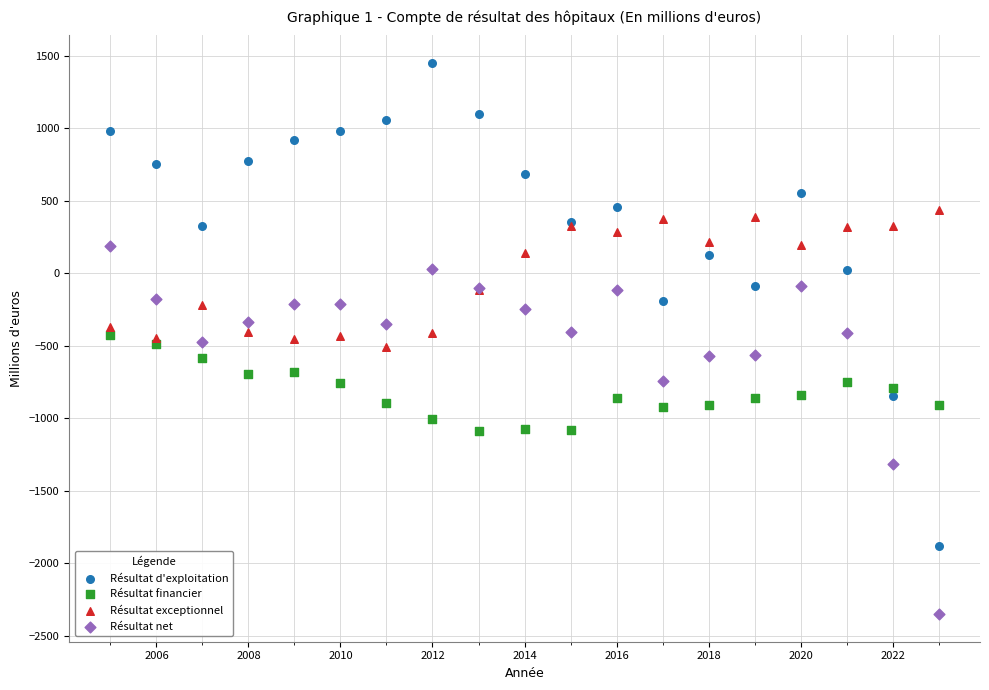

Which series has the widest spread of Y values?

Résultat d'exploitation